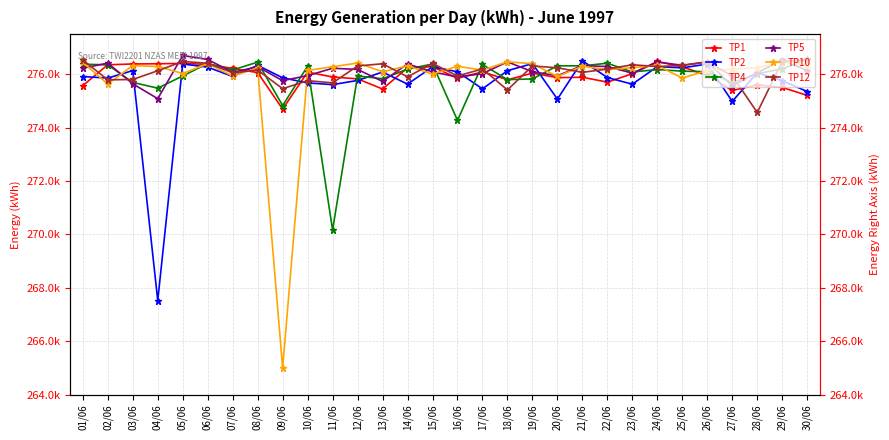

True or false: TP1 has more than 1 points higher than both neighbors.

True